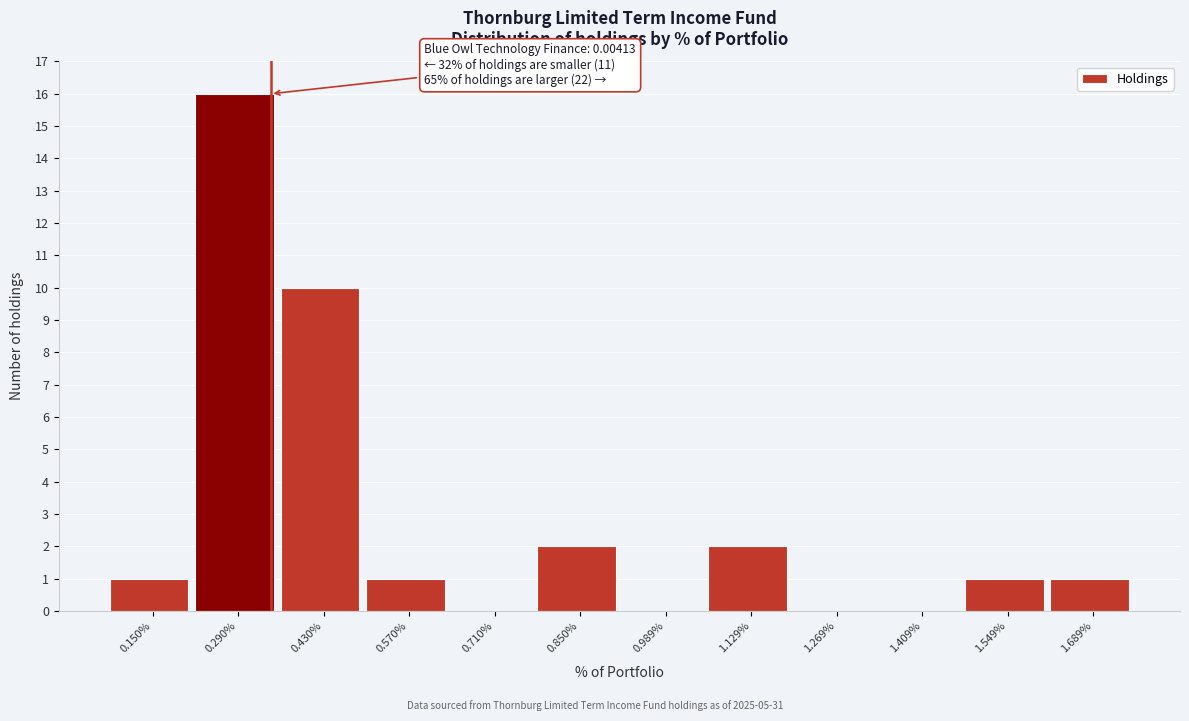

Reading left to right, extract all data points from this chart.

0.150%=1	0.290%=16	0.430%=10	0.570%=1	0.710%=0	0.850%=2	0.989%=0	1.129%=2	1.269%=0	1.409%=0	1.549%=1	1.689%=1